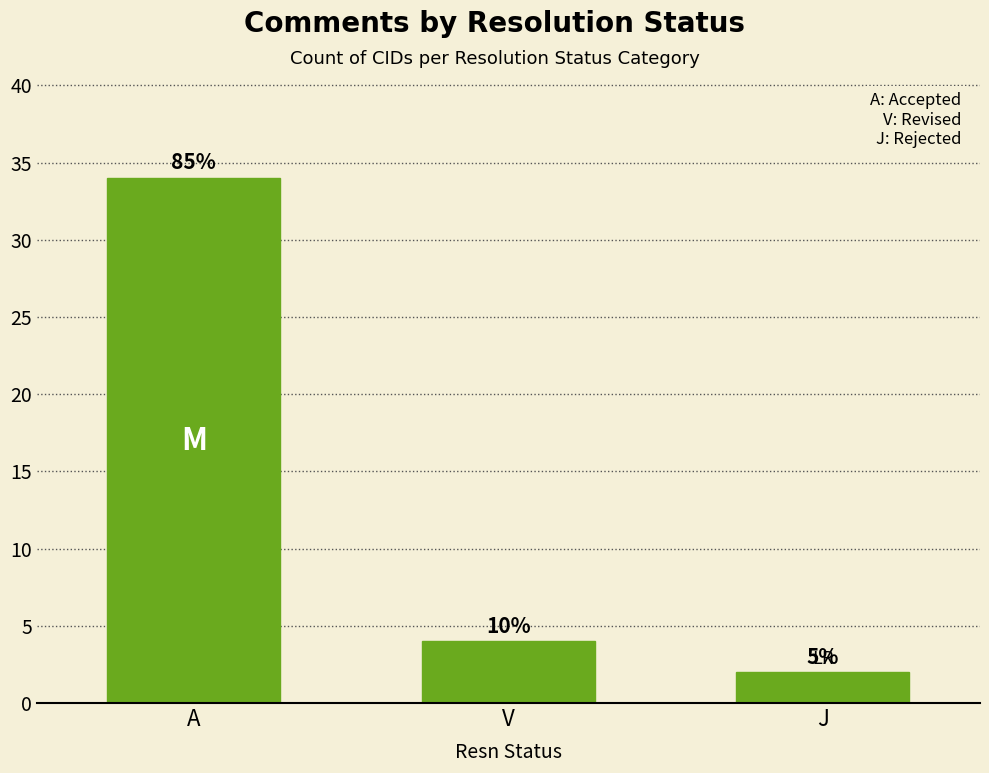

How many bars are there in total?

3